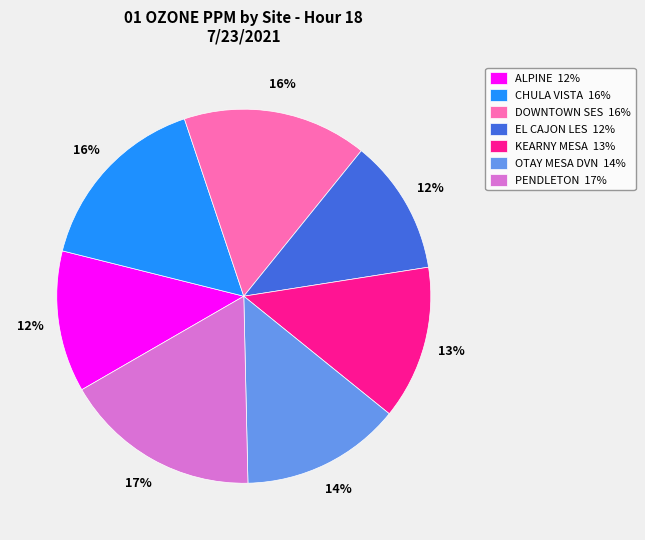

What percentage is the KEARNY MESA slice, to the nearest percent?

13%